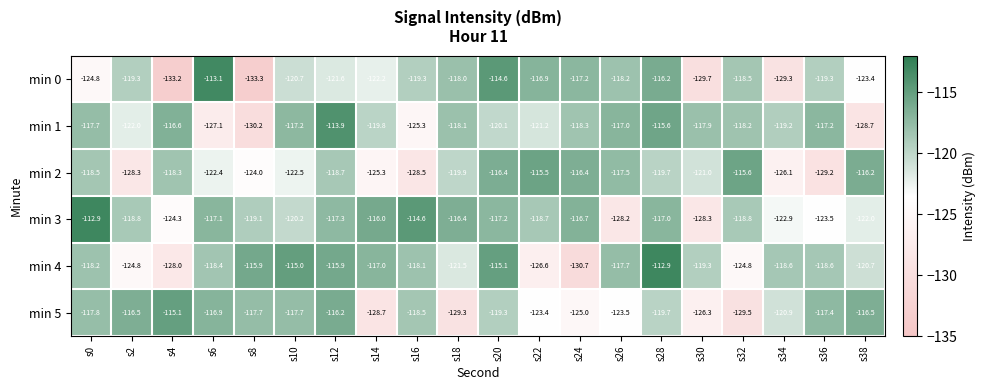

Where is min 1 nearest to the value -122?

s2